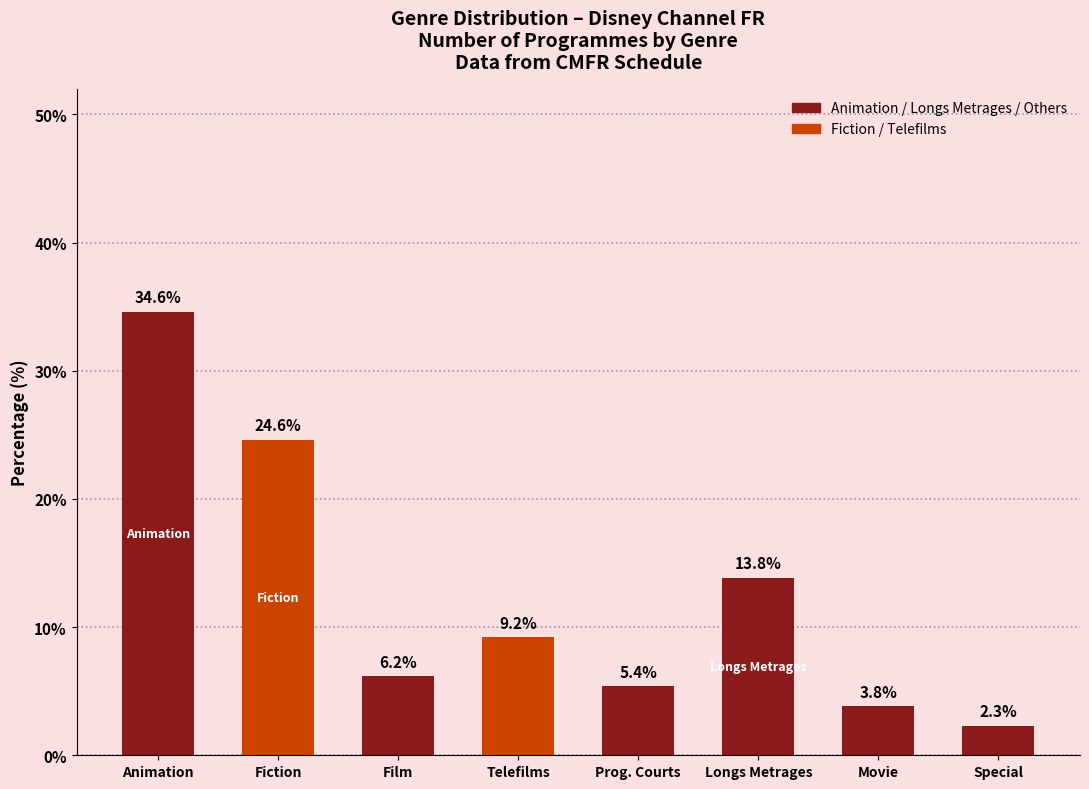

At which label is the value closest to 18?

Longs Metrages